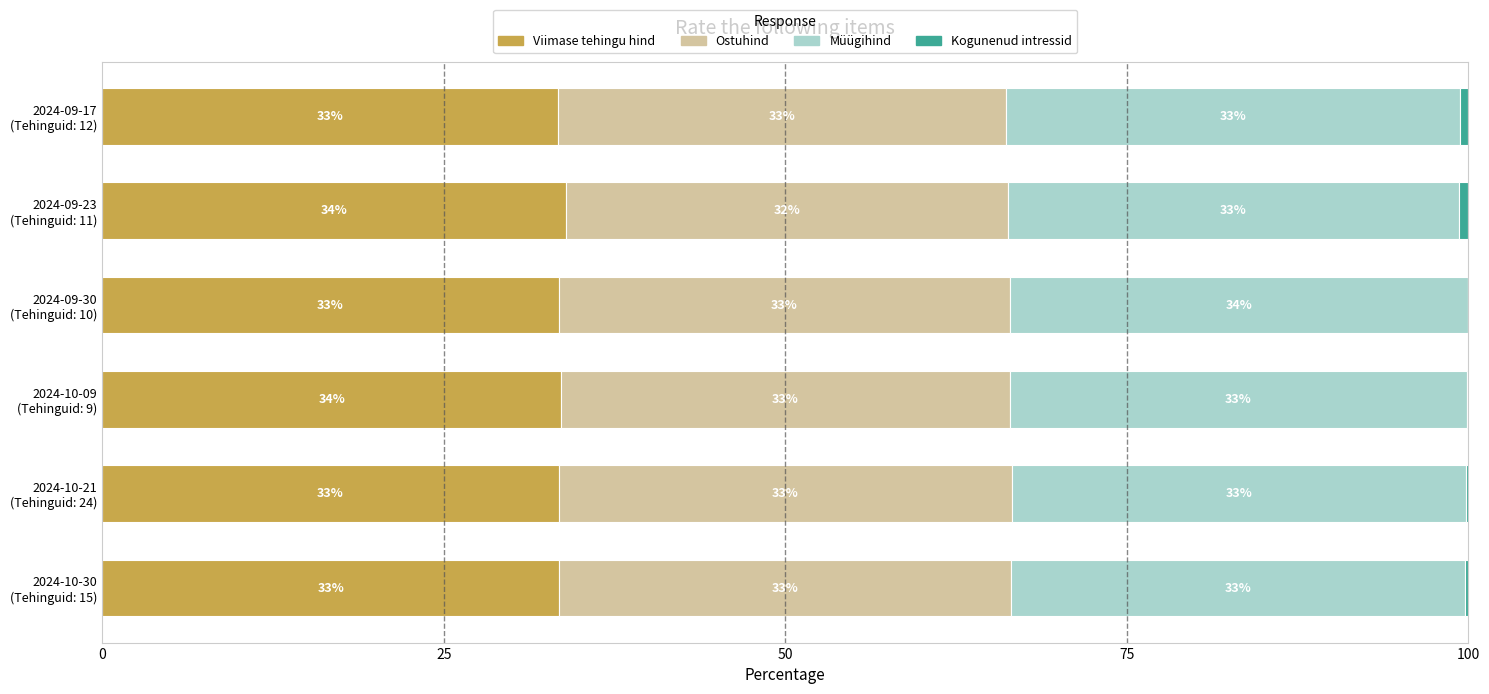

How many distinct data groups are displayed?

4